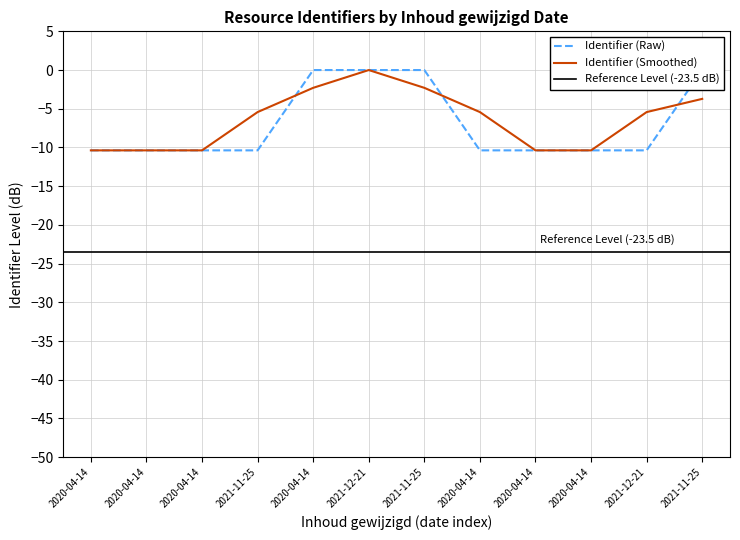

At which category does the chart reach its minimum across all series?

2020-04-14